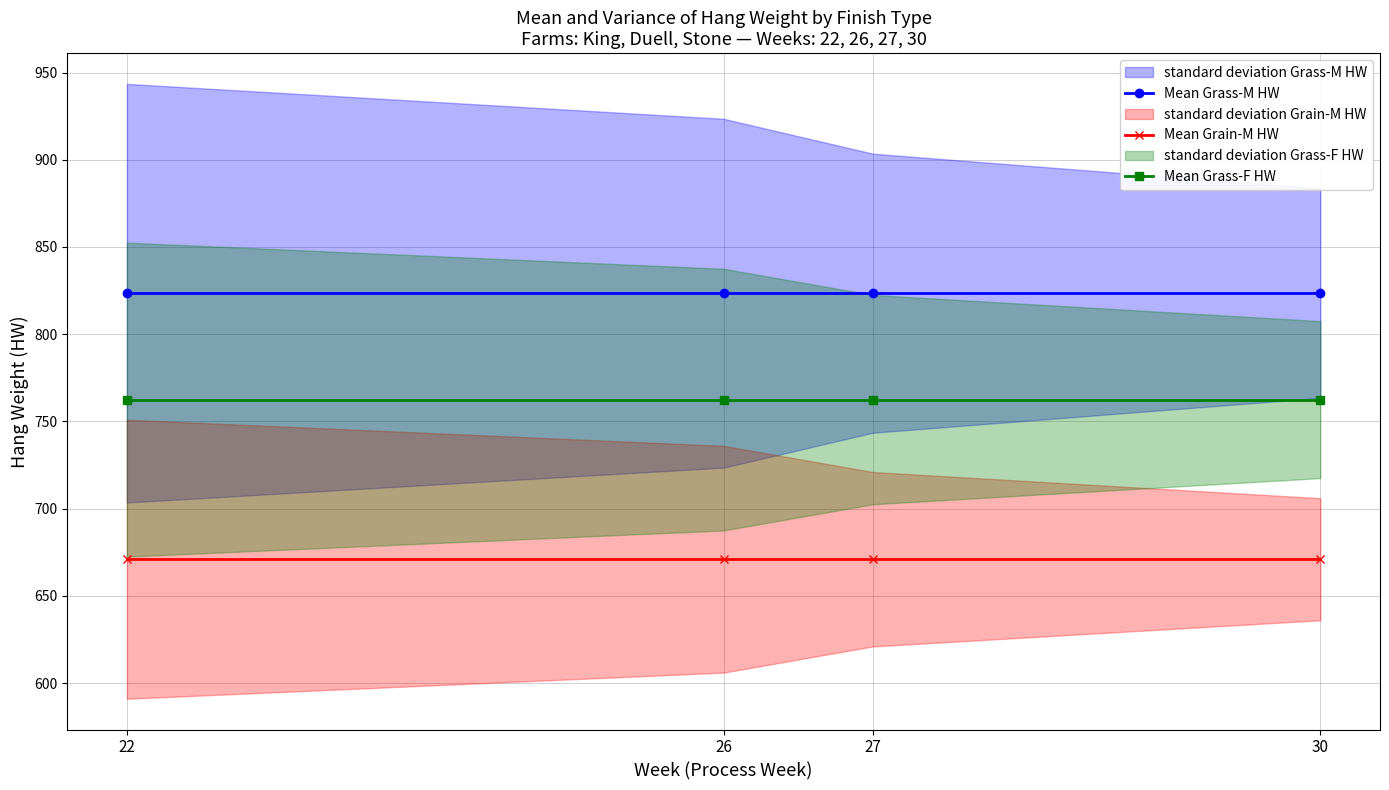

Read the Mean Grass-M HW value at 22.

823.5